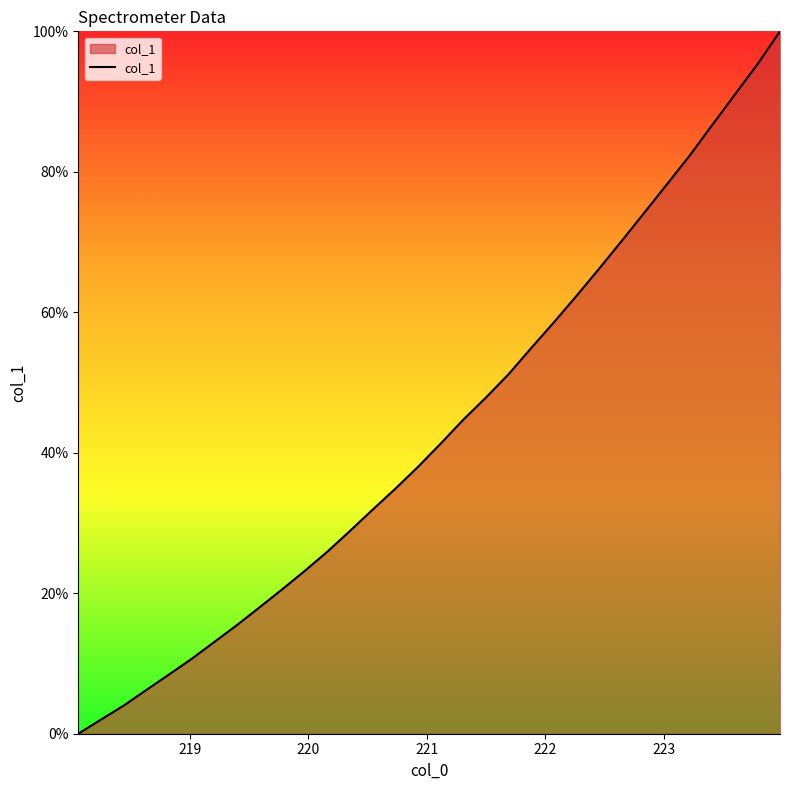

What is the greatest value displayed?

100.0